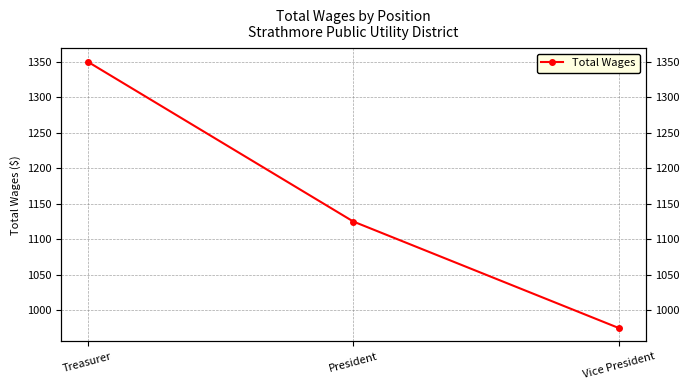

How many values exceed 1125?

1